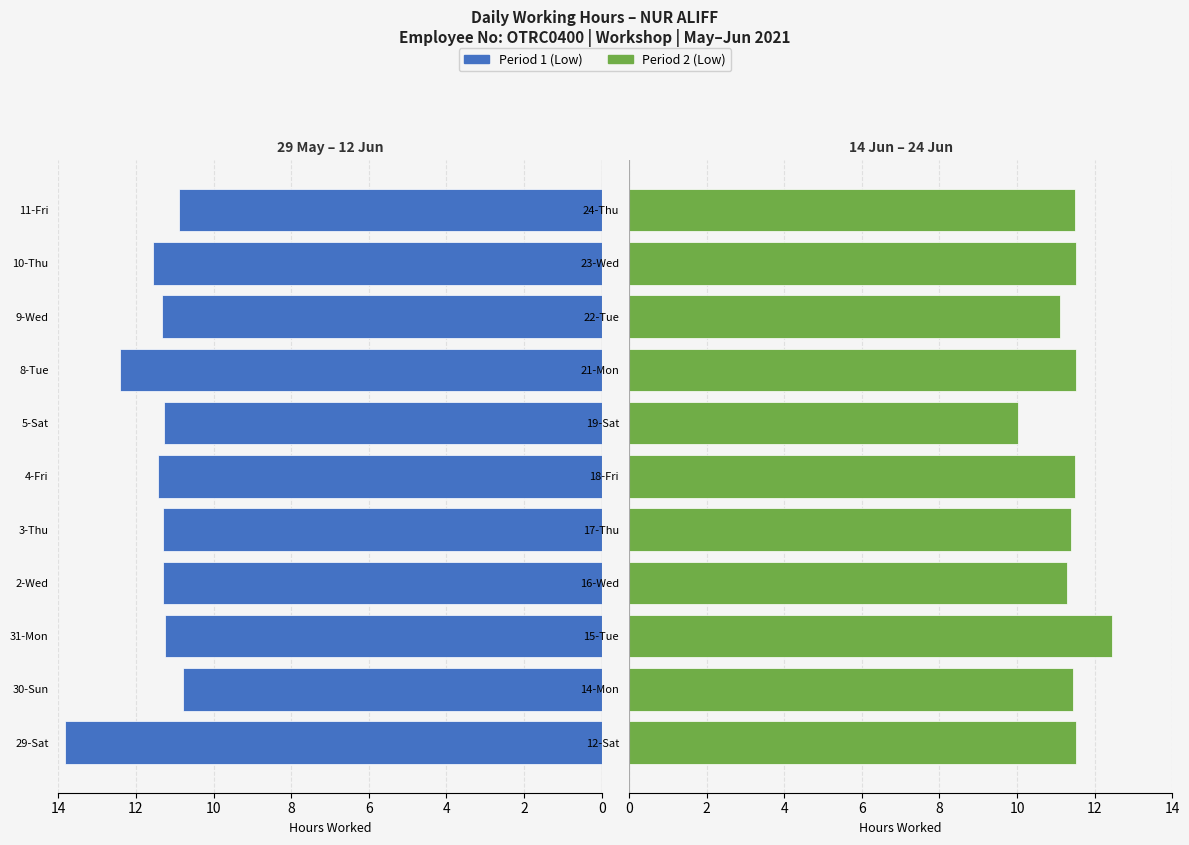

Is it true that Period 1 (Low) equals 2.6 at 11-Fri?

False